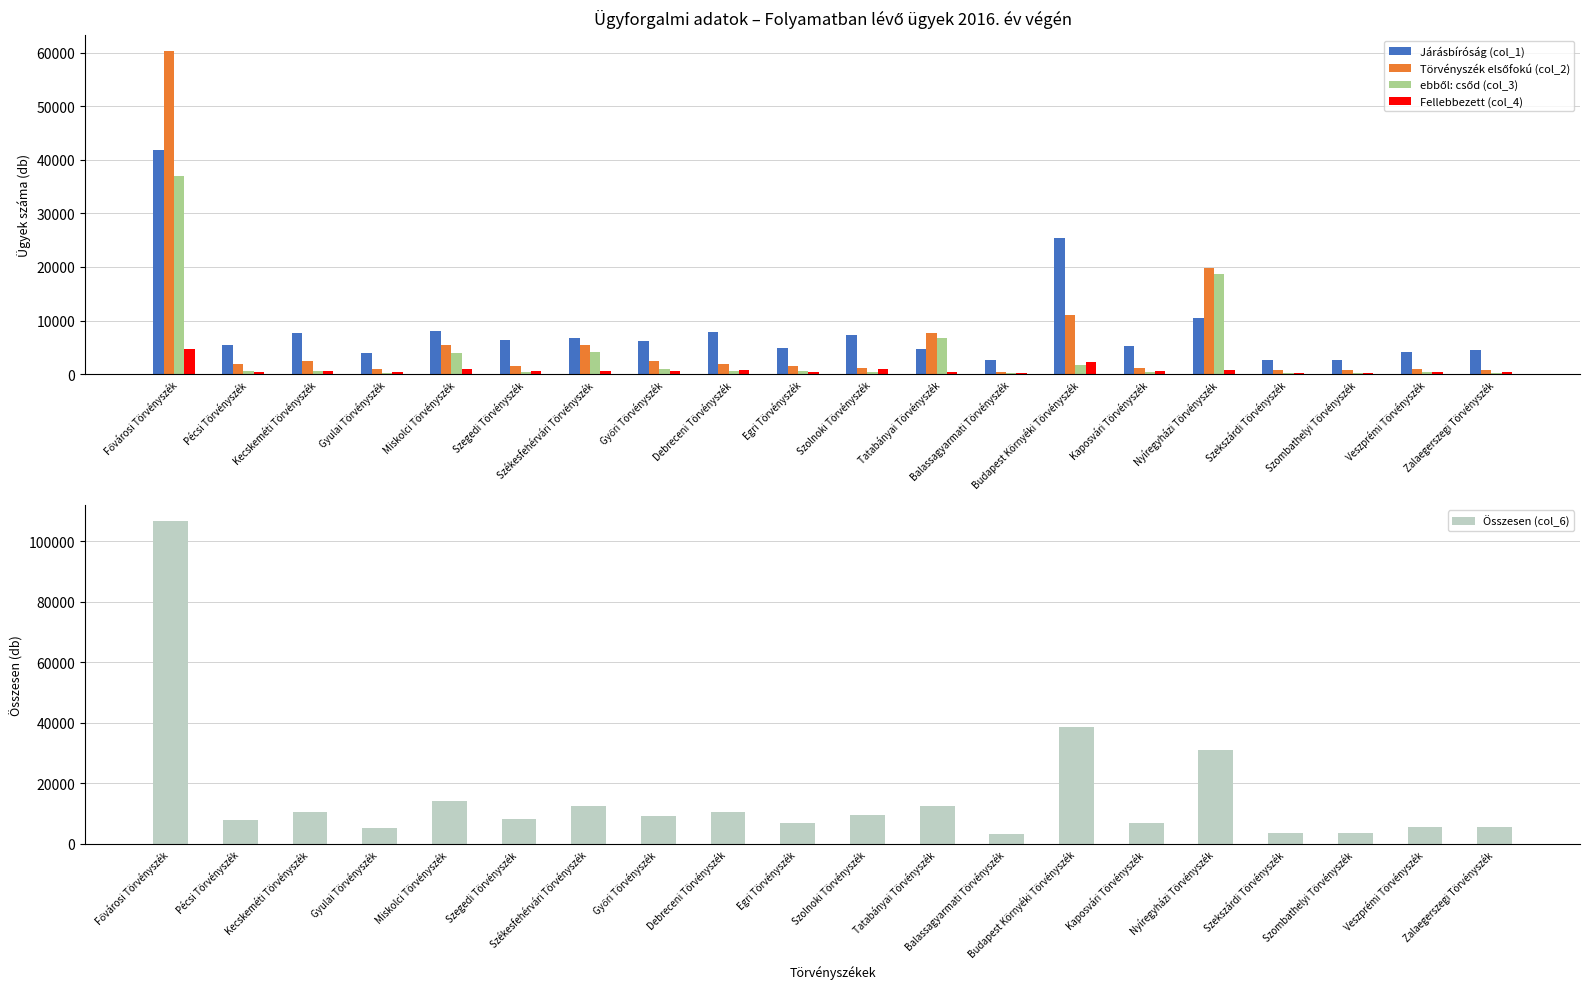

List the labels in order of Járásbíróság (col_1) value, largest first.

Fővárosi Törvényszék, Budapest Környéki Törvényszék, Nyíregyházi Törvényszék, Miskolci Törvényszék, Debreceni Törvényszék, Kecskeméti Törvényszék, Szolnoki Törvényszék, Székesfehérvári Törvényszék, Szegedi Törvényszék, Győri Törvényszék, Pécsi Törvényszék, Kaposvári Törvényszék, Egri Törvényszék, Tatabányai Törvényszék, Zalaegerszegi Törvényszék, Veszprémi Törvényszék, Gyulai Törvényszék, Szombathelyi Törvényszék, Szekszárdi Törvényszék, Balassagyarmati Törvényszék